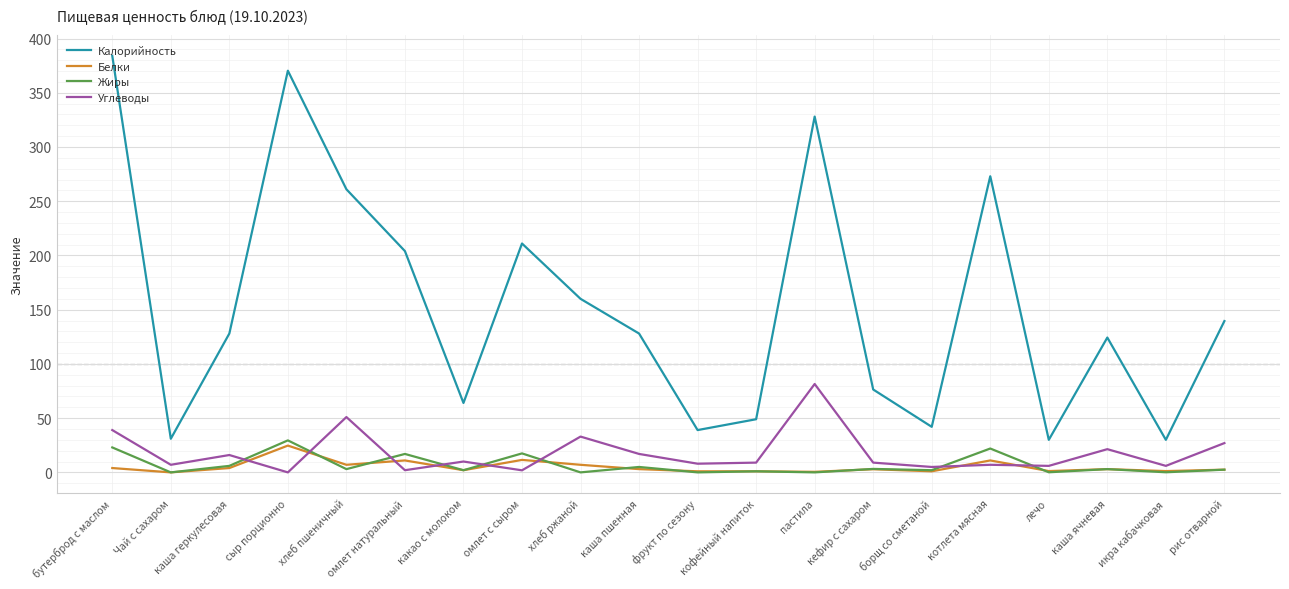

What is the sum of all Углеводы values?

356.8